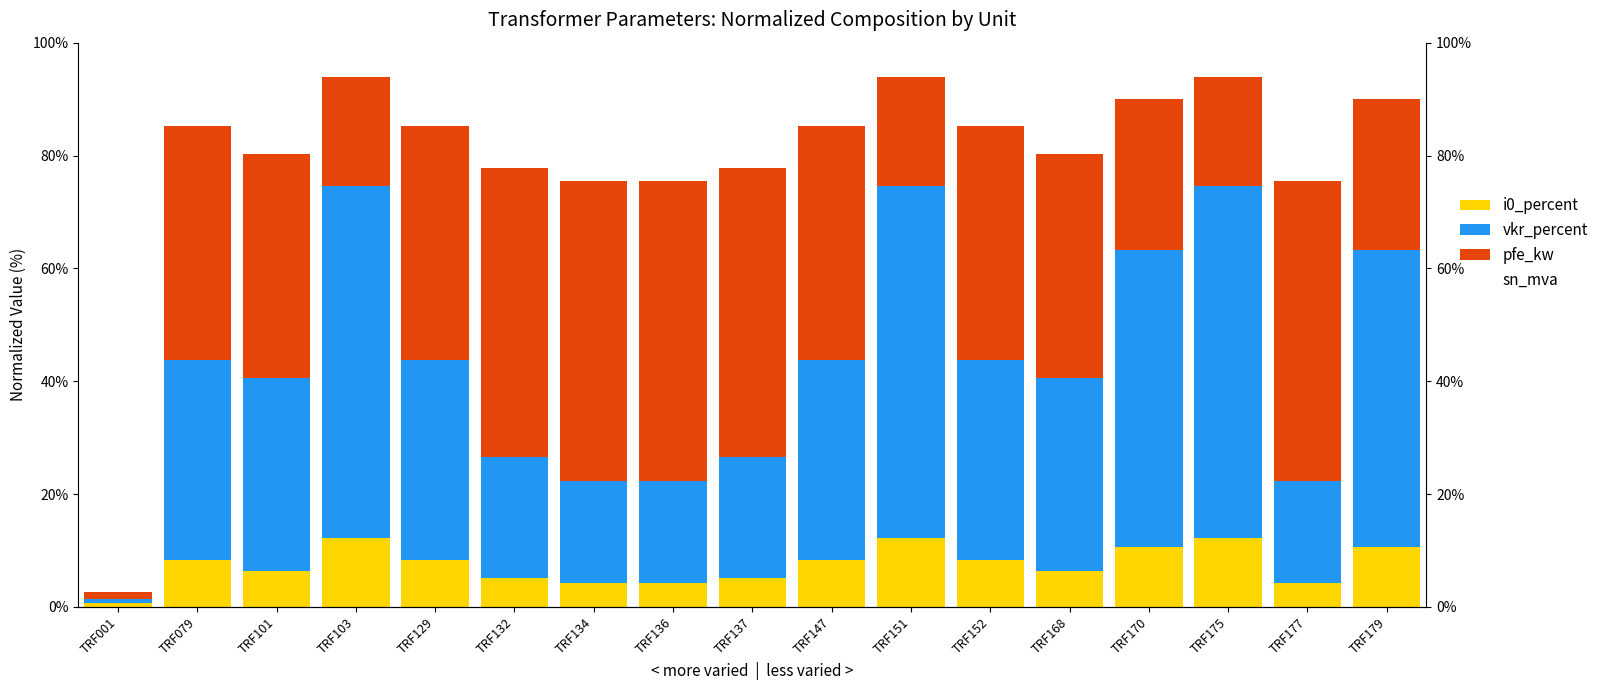

At which label does sn_mva reach its peak?

TRF001